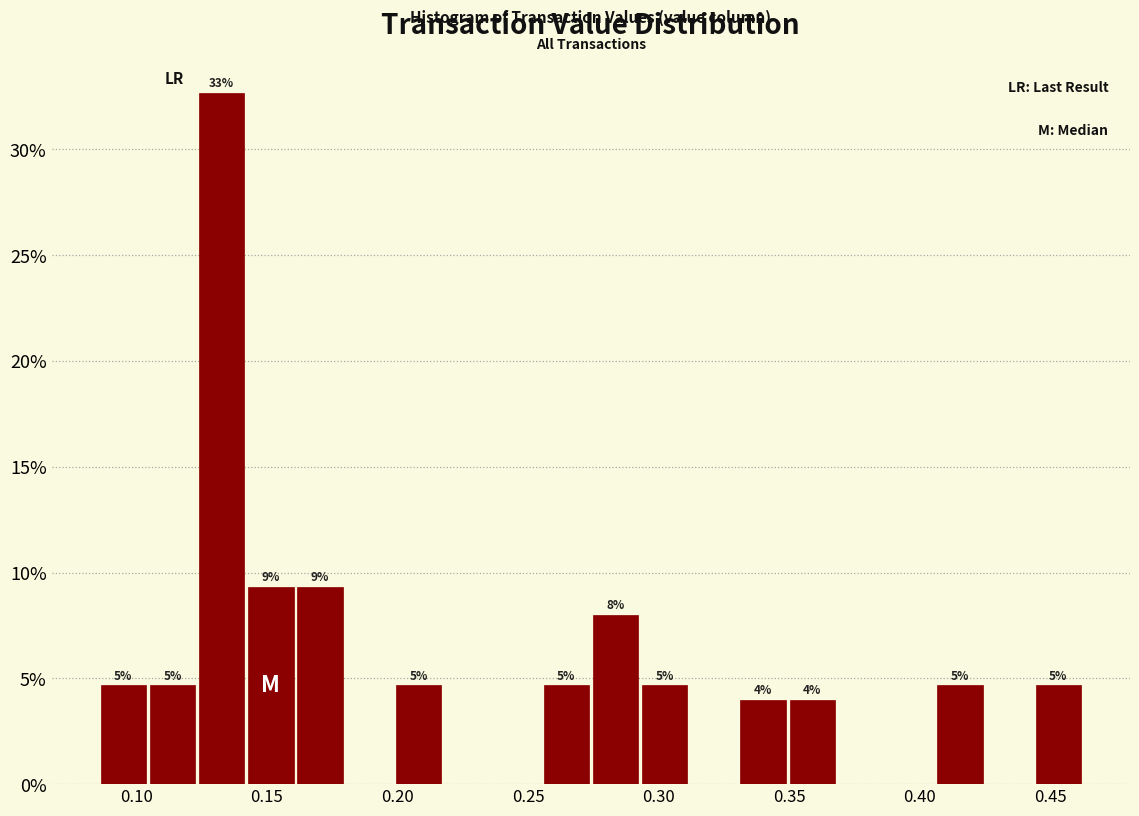

Read against the x-axis, roughly where is the centre of the tallest bar?

0.135